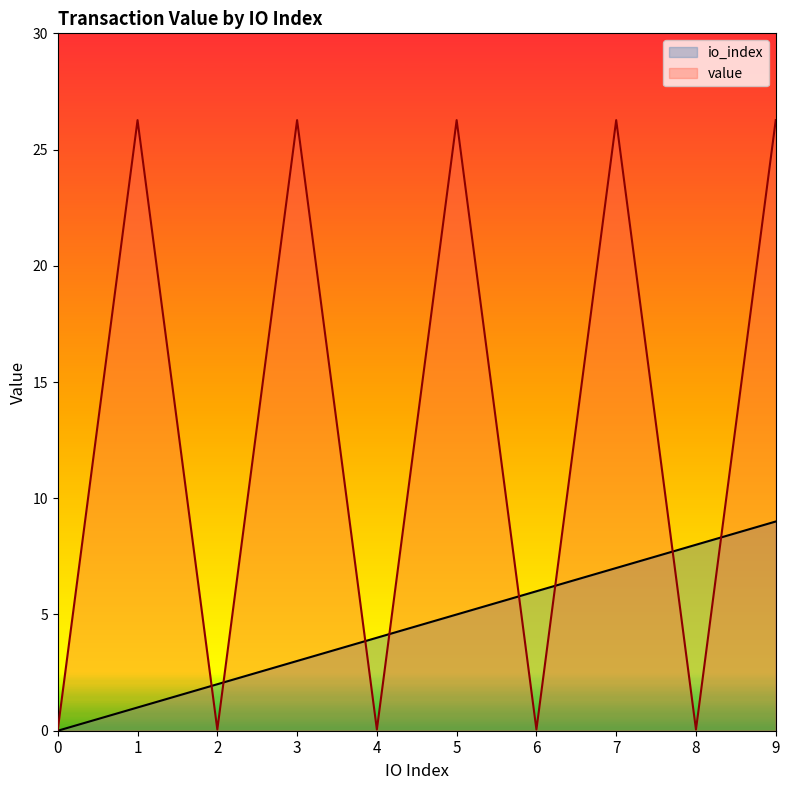

Rank the series by their average value, from lowest to highest.

io_index, value